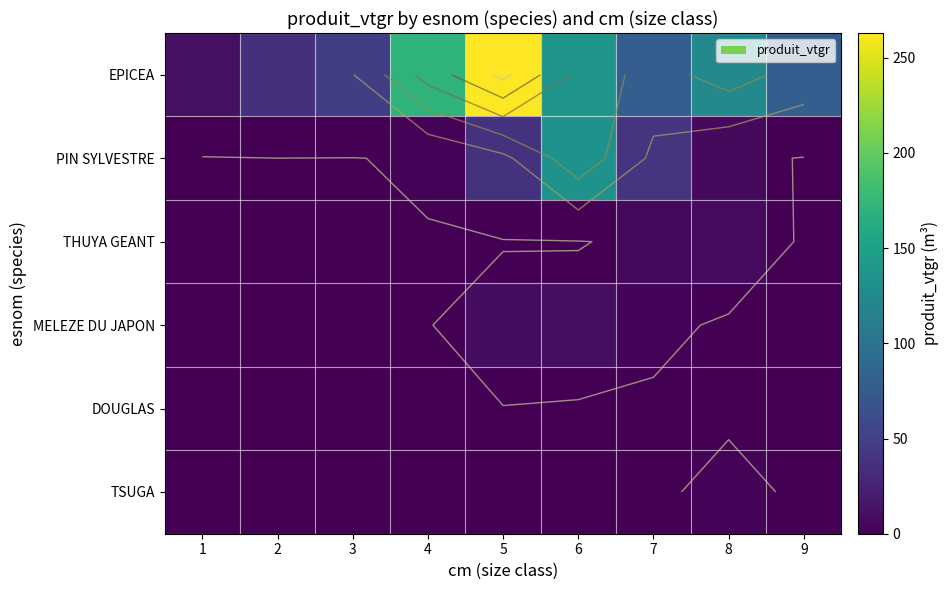

Which series changed the most between 3 and 7?

PIN SYLVESTRE